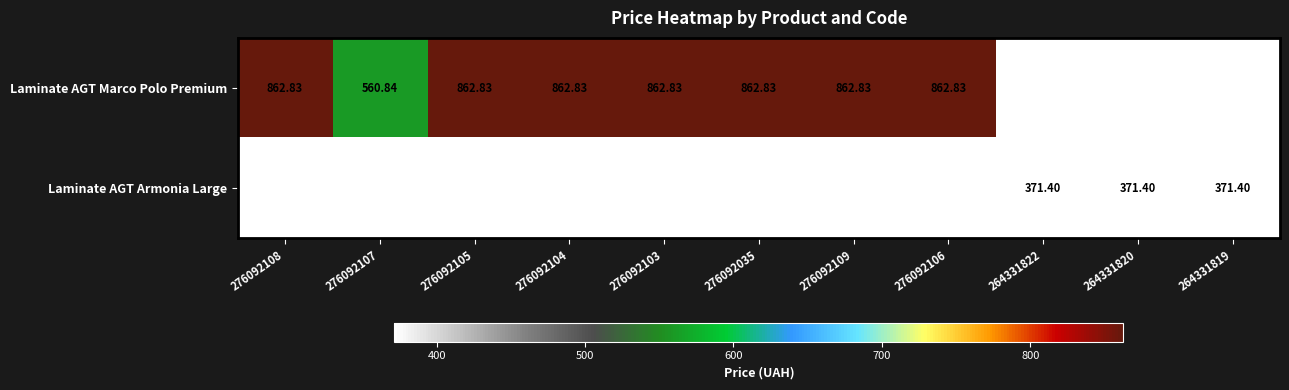

Where does the Laminate AGT Marco Polo Premium series first go above 862?

276092108